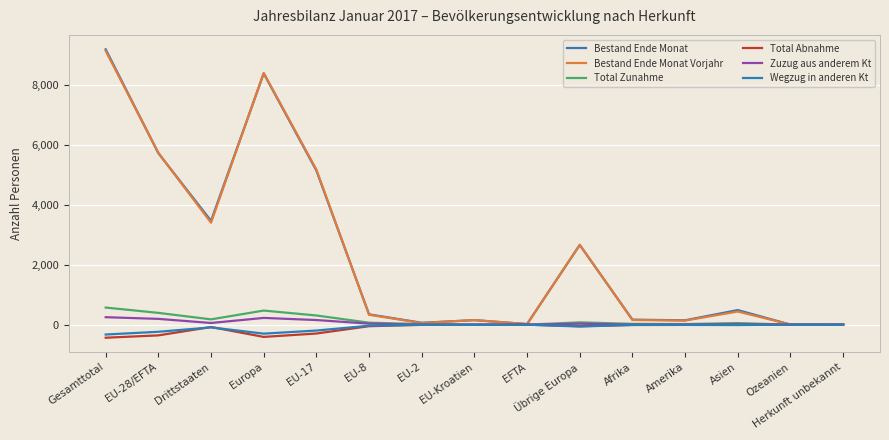

At how many categories does at least one series exceed 810?

6